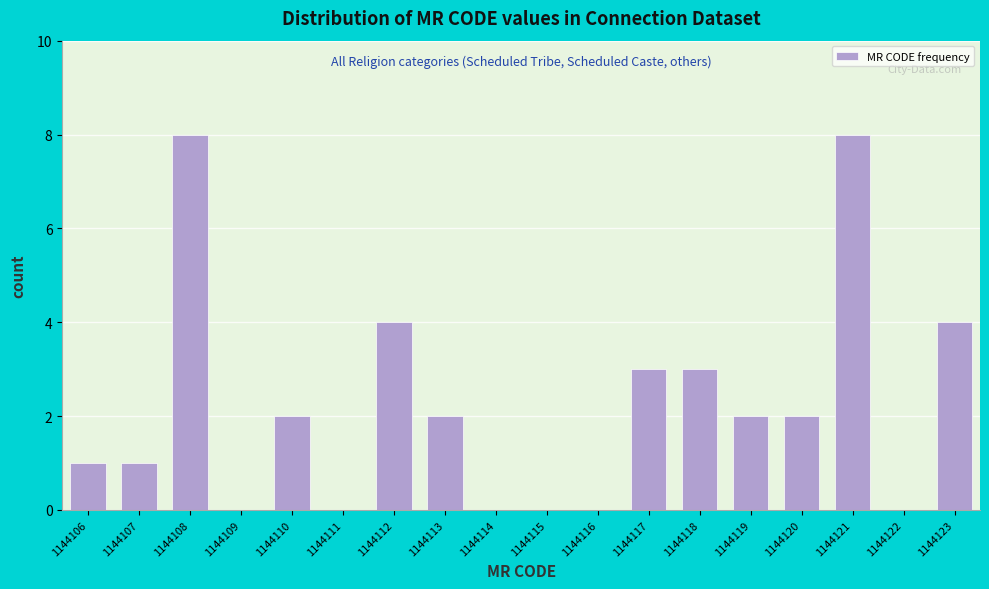

Reading left to right, what are all the values shown in this chart?

1144106=1	1144107=1	1144108=8	1144109=0	1144110=2	1144111=0	1144112=4	1144113=2	1144114=0	1144115=0	1144116=0	1144117=3	1144118=3	1144119=2	1144120=2	1144121=8	1144122=0	1144123=4